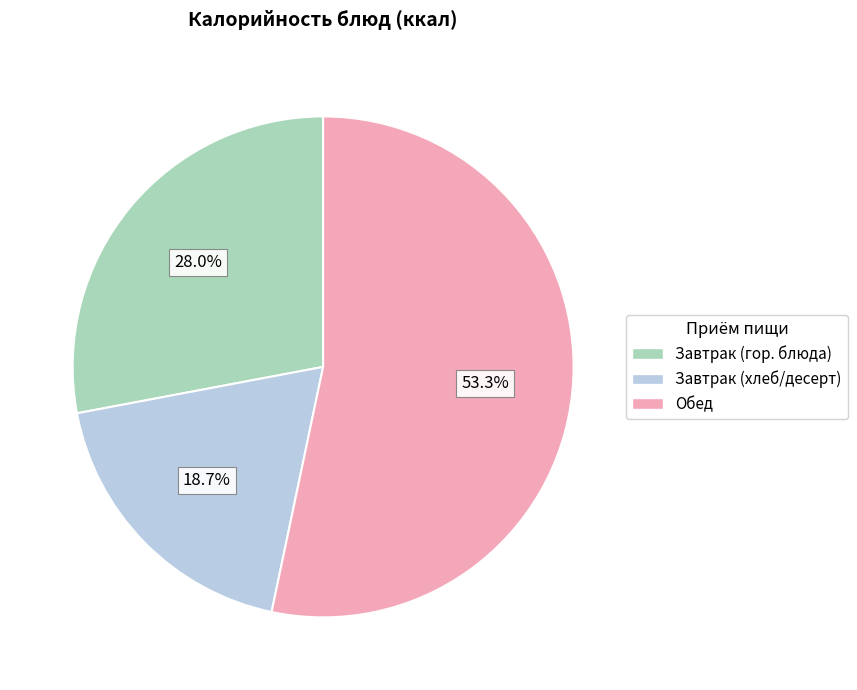

To the nearest percent, what is the difference between the largest and smallest slice percentages?

35%